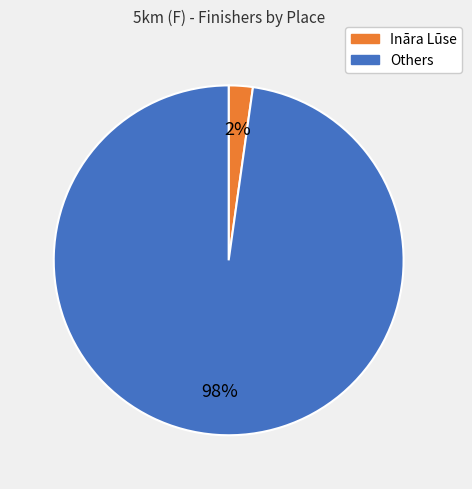

To the nearest percent, what is the average slice percentage?

50%